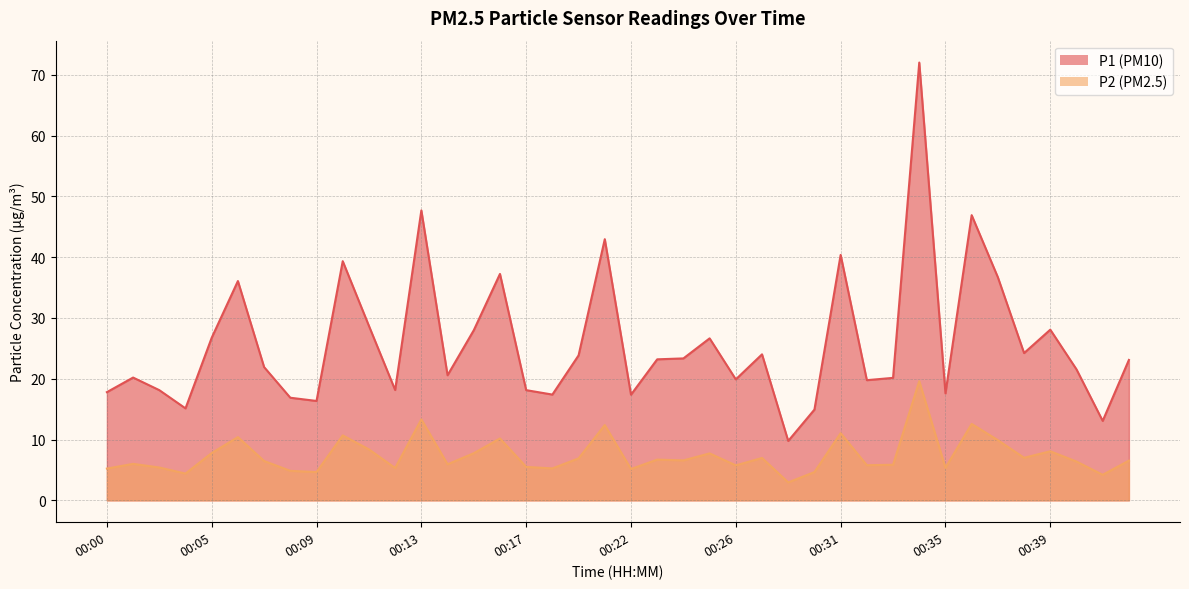

Is it true that P2 equals 19.6 at 00:21?

False